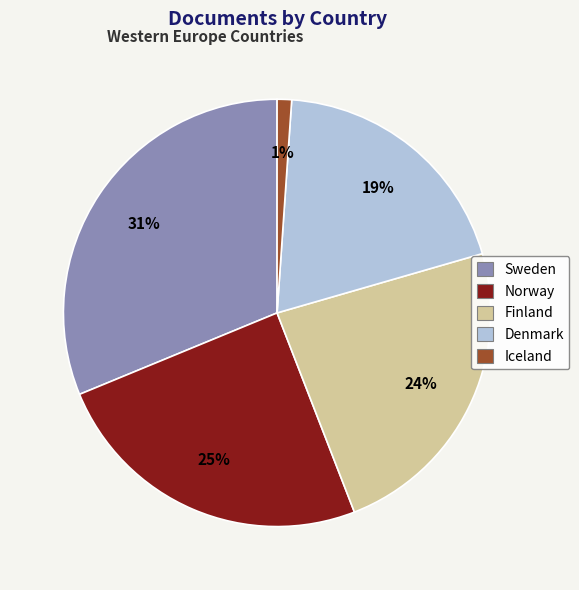

To the nearest percent, what percentage of the pie is Denmark?

19%